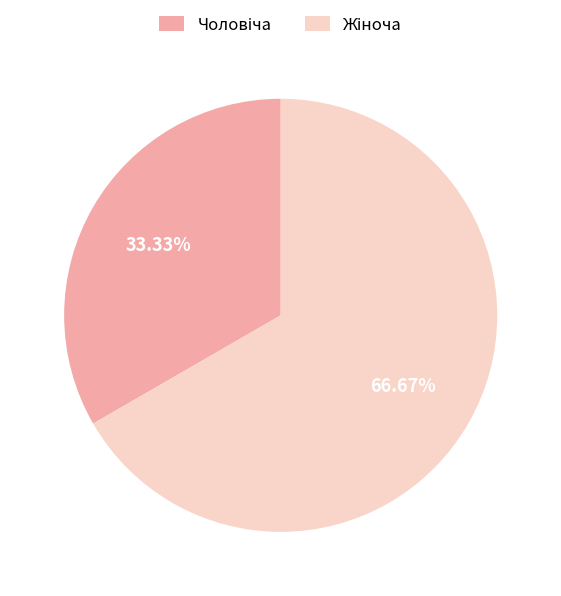

Is there any slice that represents more than half of the pie?

Yes